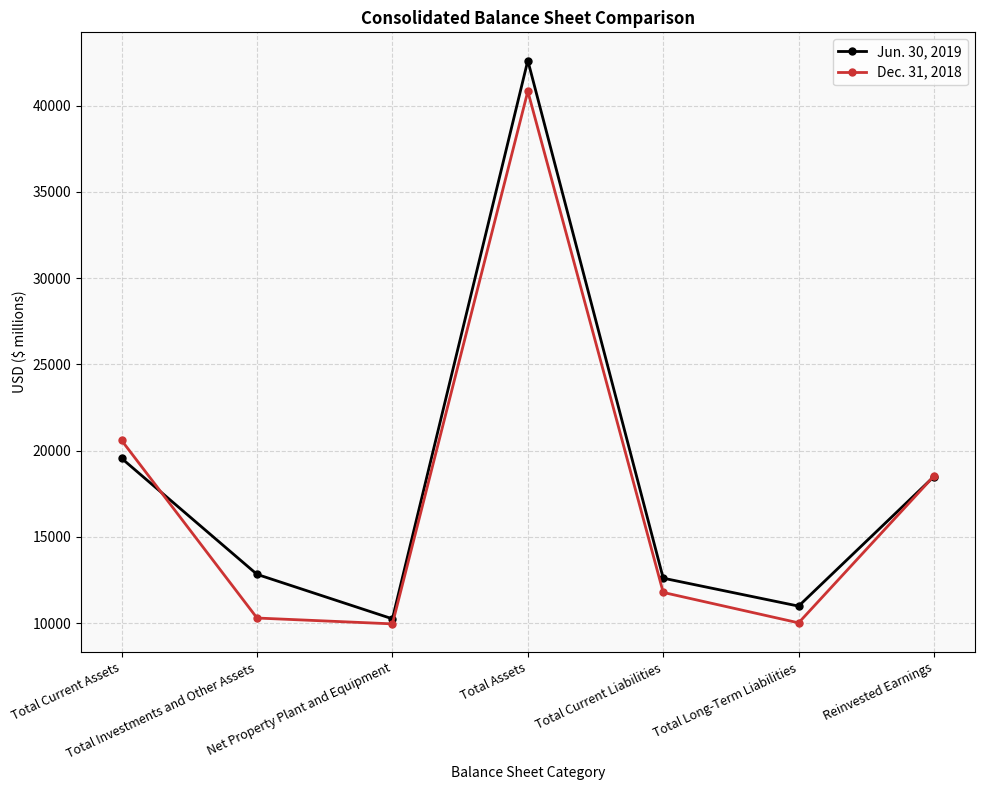

List the series in order of their peak value, highest first.

Jun. 30, 2019, Dec. 31, 2018